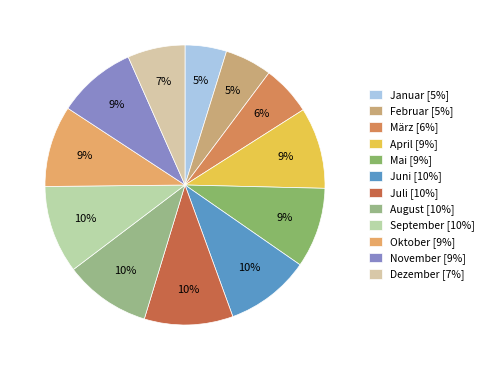

Count the number of slices in the pie.

12